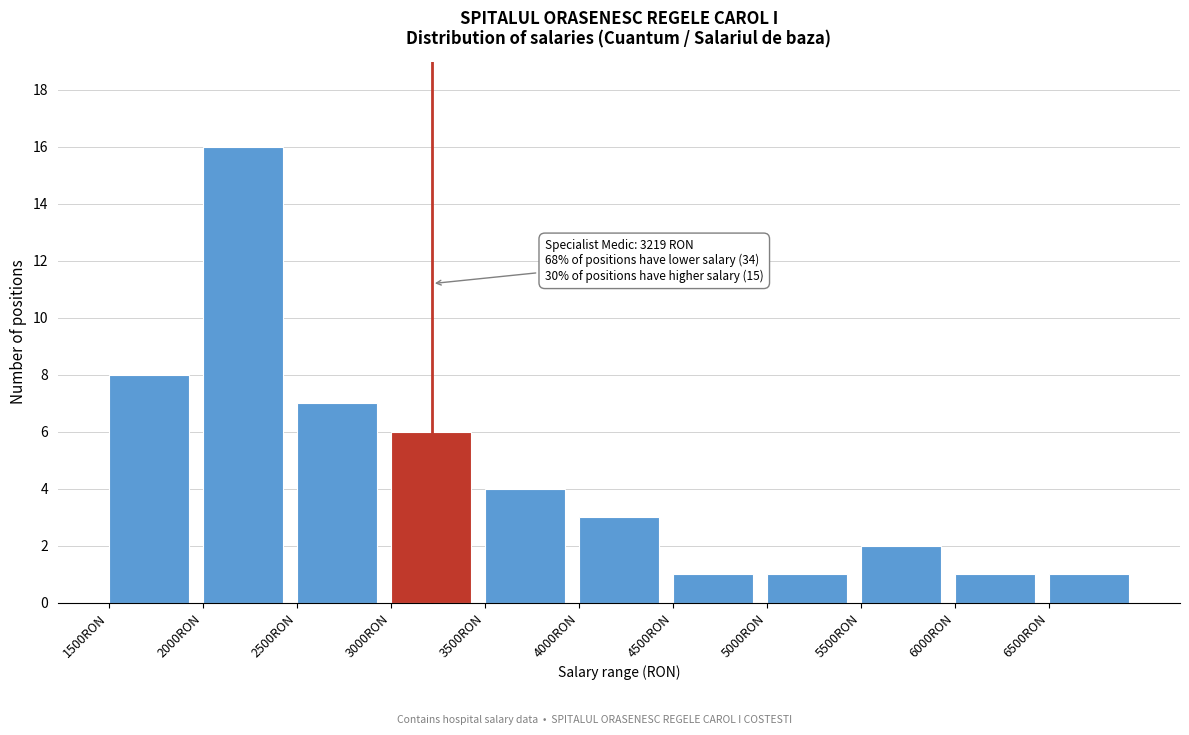

Which range on the x-axis has the tallest bar?

2000 to 2500